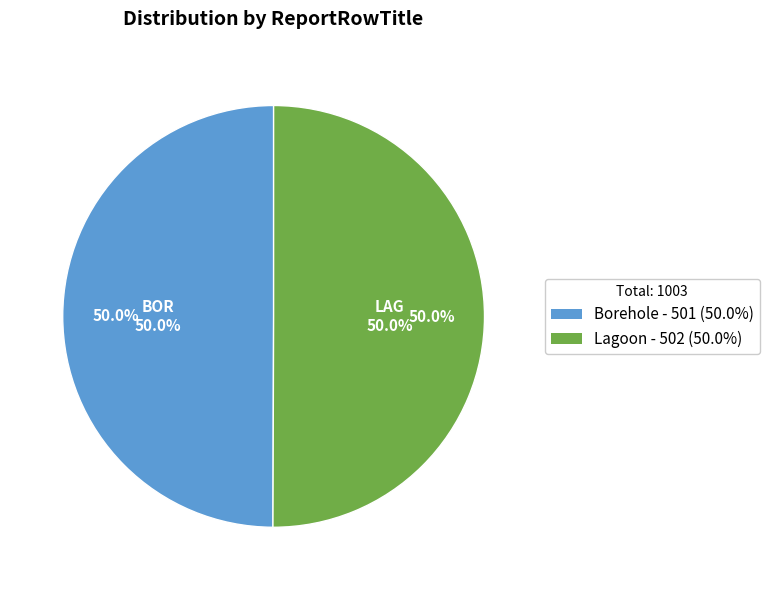

What is the ratio of the value at Lagoon to the value at Borehole?

1.0